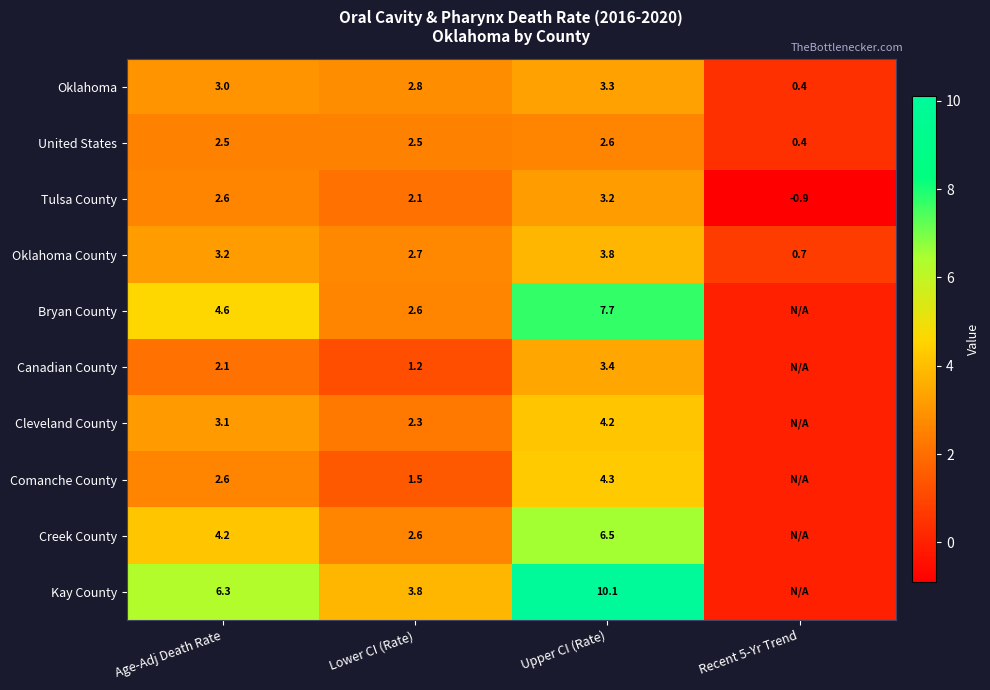

What is the total value across all series at Upper CI (Rate)?

49.1